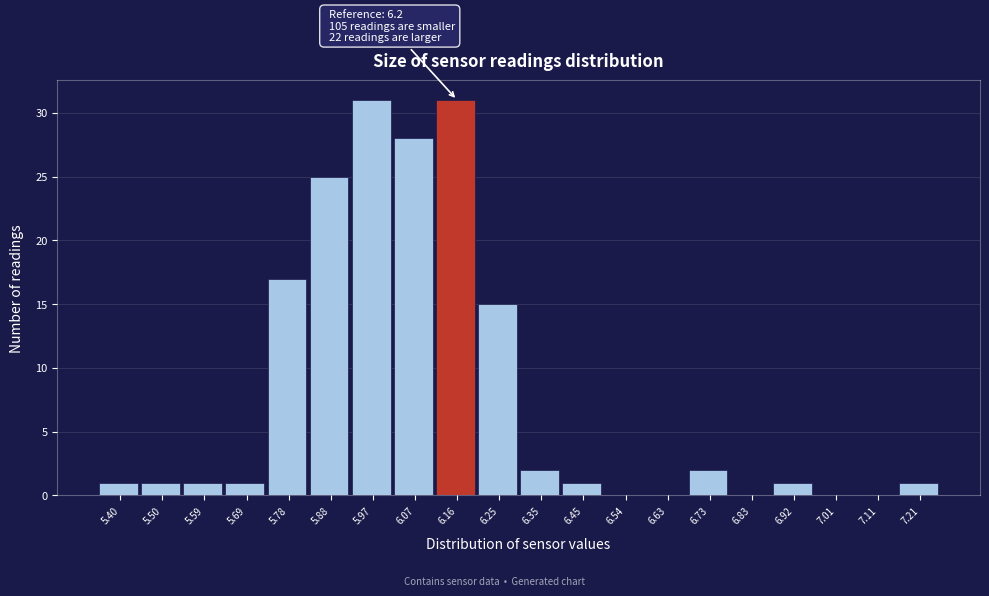

Reading left to right, list all the values displayed in this chart.

5.40=1	5.50=1	5.59=1	5.69=1	5.78=17	5.88=25	5.97=31	6.07=28	6.16=31	6.25=15	6.35=2	6.45=1	6.54=0	6.63=0	6.73=2	6.83=0	6.92=1	7.01=0	7.11=0	7.21=1